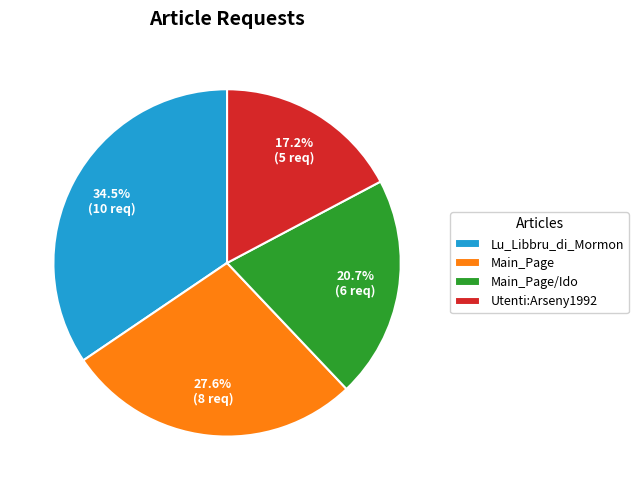

Do Main_Page and Main_Page/Ido together represent more than half of the pie?

No